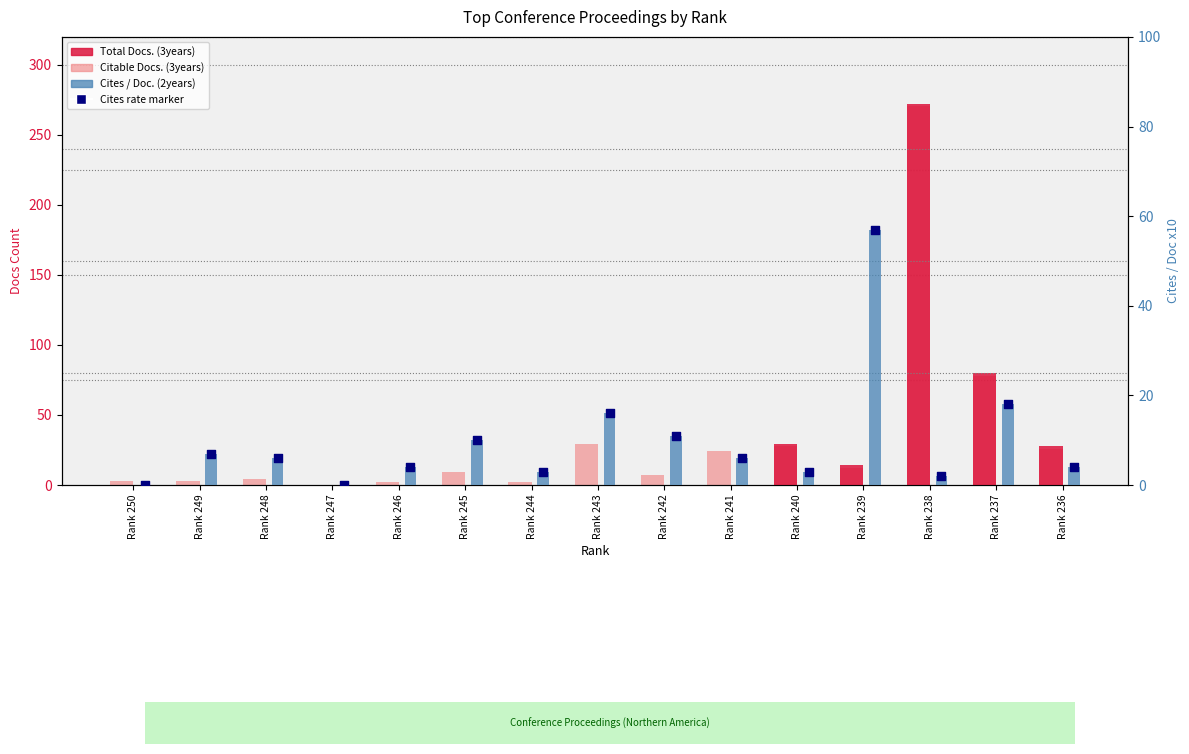

What is the total value across all series at Rank 244?

8